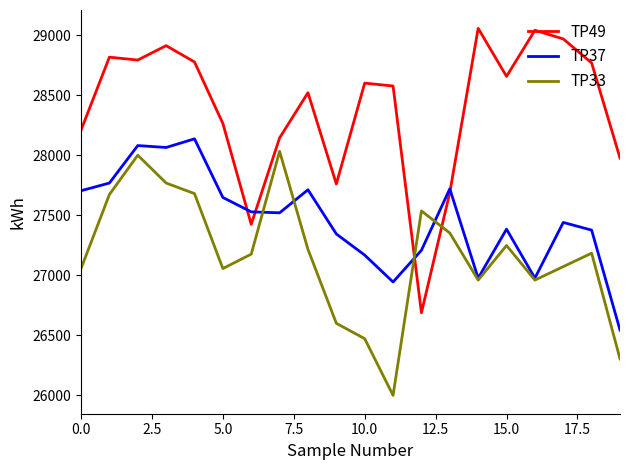

After their last crossing, which series has the higher values: TP33 or TP49?

TP49